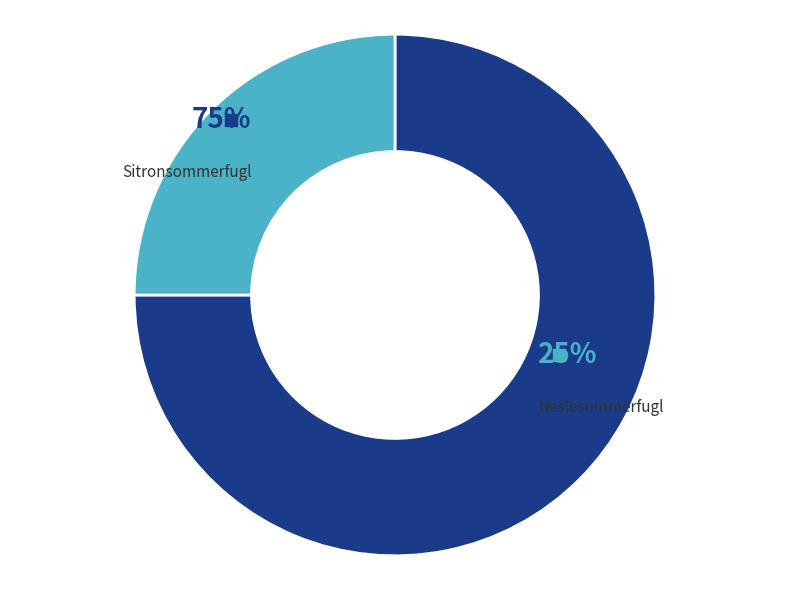

Is it true that Sitronsommerfugl is 82% of the pie?

False